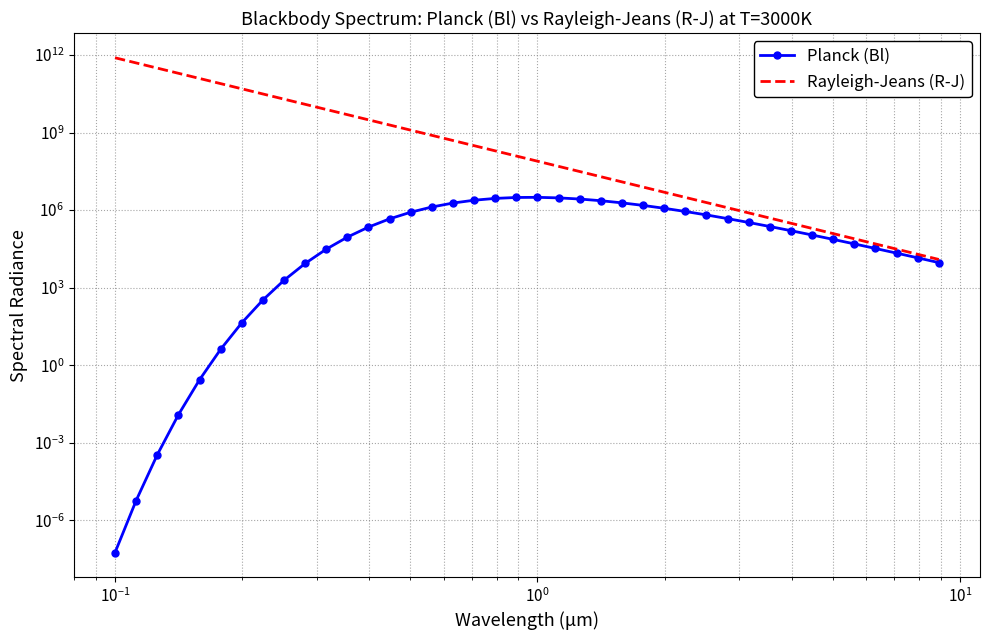

Reading left to right, extract all data points from this chart.

Planck (Bl): 0.0	0.0	0.0	0.0	0.3	4.1	43.6	334.5	1930.3	8647.5	30912.4	90370.2	220834.3	459967.0	830922.2	1322249.6	1879406.9	2416000.3	2840646.0	3085936.0	3126069.3	2977644.5	2687125.8	2313131.6	1910994.9	1523432.1	1177531.6	886200.6	651763.0	469916.1	333049.9	232581.4	160358.1	109346.7	73851.6	49465.6	32893.3	21735.9	14284.3	9342.4
Rayleigh-Jeans (R-J): 780667593880.4	492567951956.5	310789366942.5	196094833658.7	123727475511.6	78066759388.0	49256795195.7	31078936694.3	19609483365.9	12372747551.2	7806675938.8	4925679519.6	3107893669.4	1960948336.6	1237274755.1	780667593.9	492567952.0	310789366.9	196094833.7	123727475.5	78066759.4	49256795.2	31078936.7	19609483.4	12372747.6	7806675.9	4925679.5	3107893.7	1960948.3	1237274.8	780667.6	492568.0	310789.4	196094.8	123727.5	78066.8	49256.8	31078.9	19609.5	12372.7